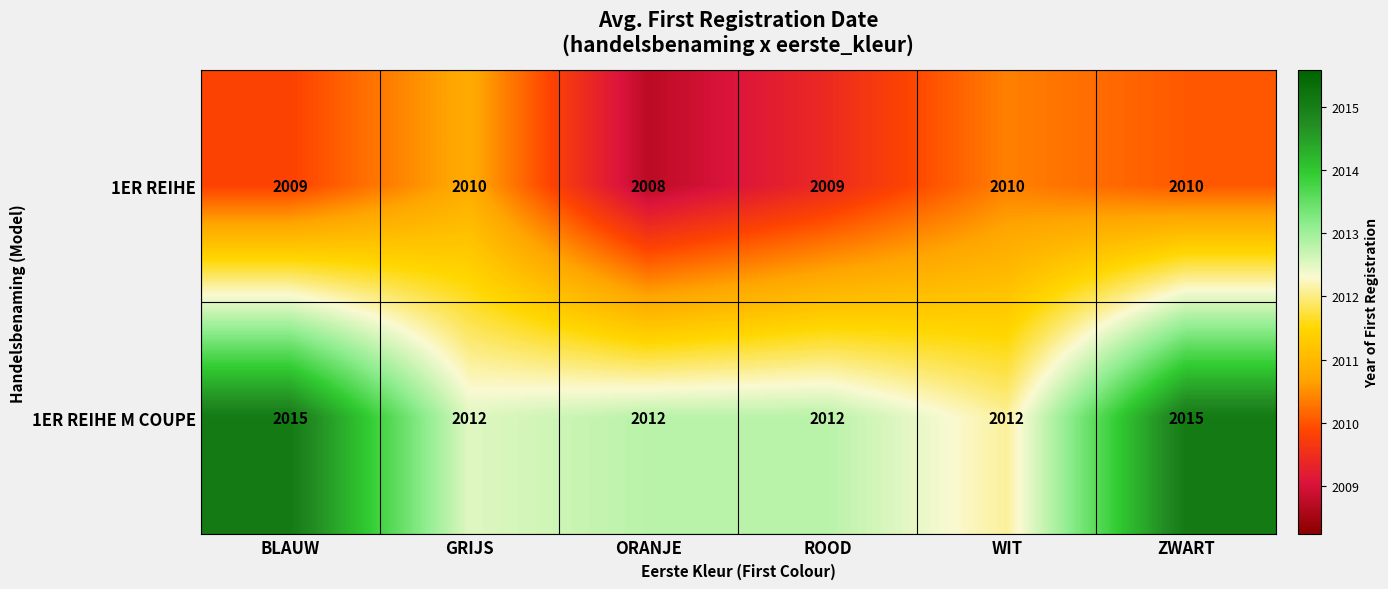

At which label does 1ER REIHE reach its minimum?

ORANJE